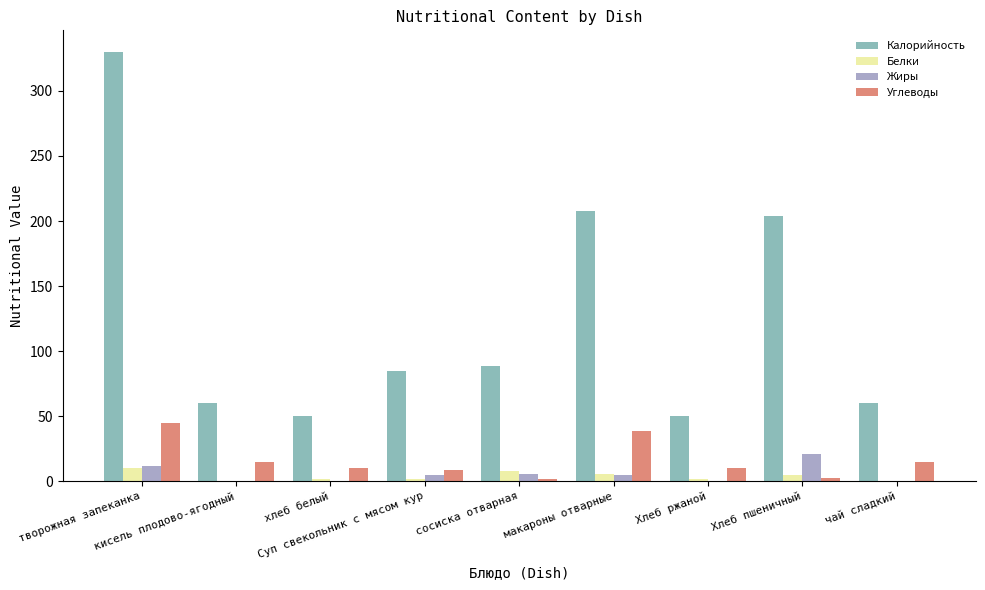

True or false: Калорийность has a value of 227.8 at творожная запеканка.

False